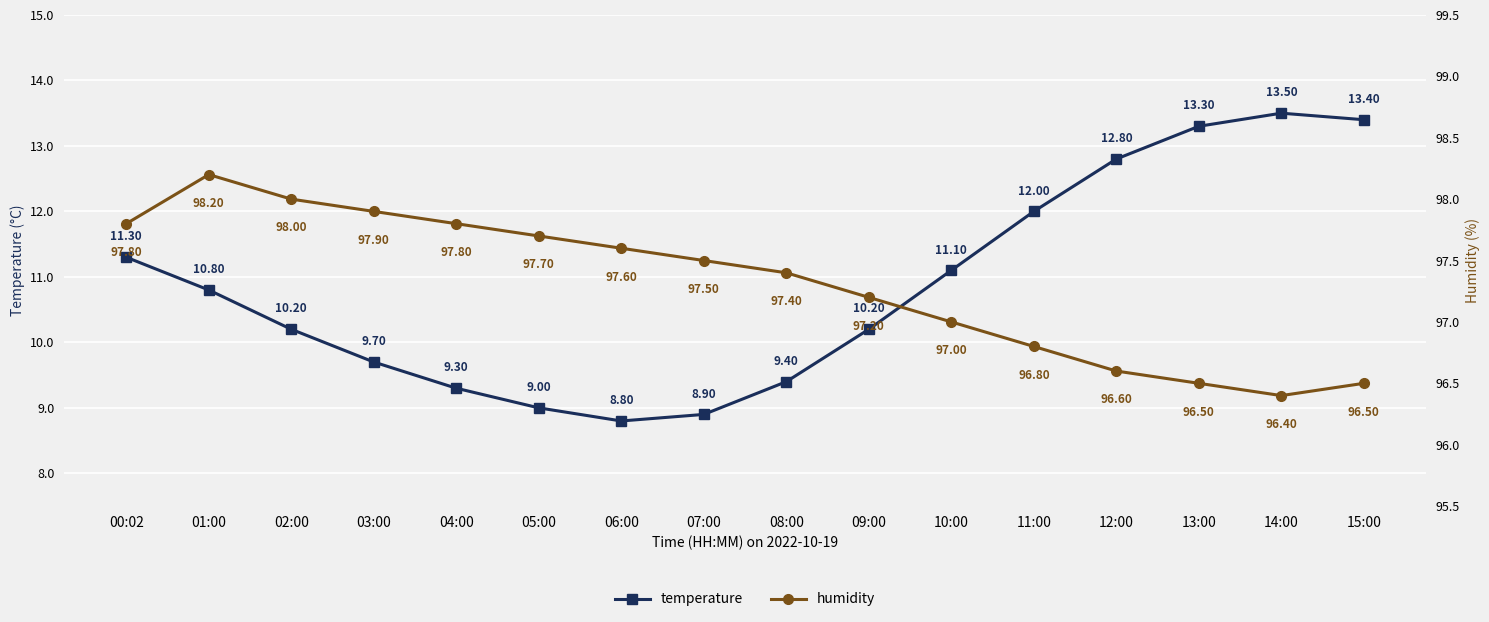

Is it true that temperature equals 6.3 at 14:00?

False